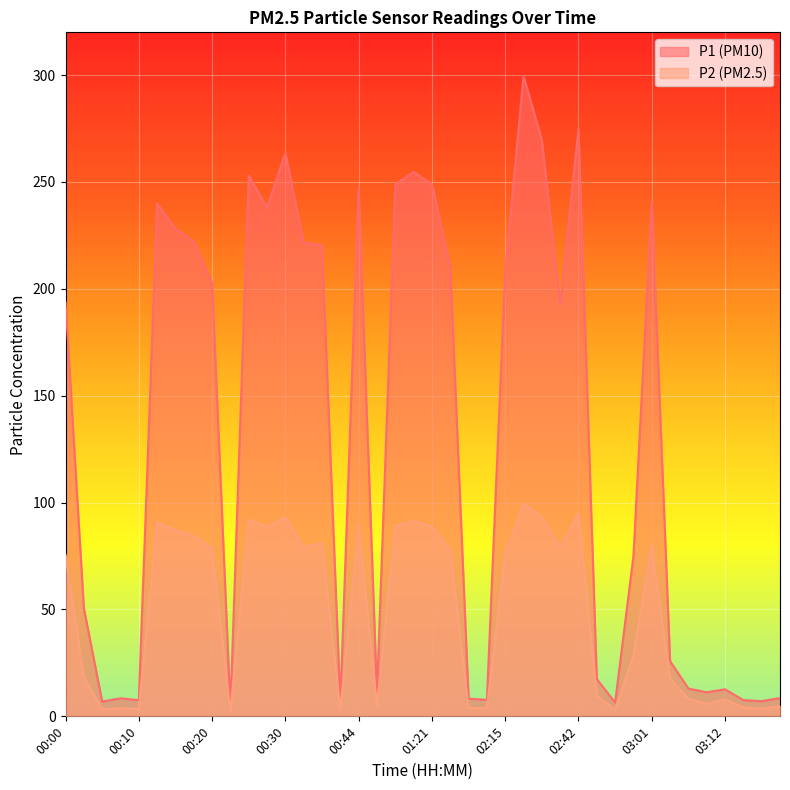

True or false: P2 and P1 intersect in this chart.

False